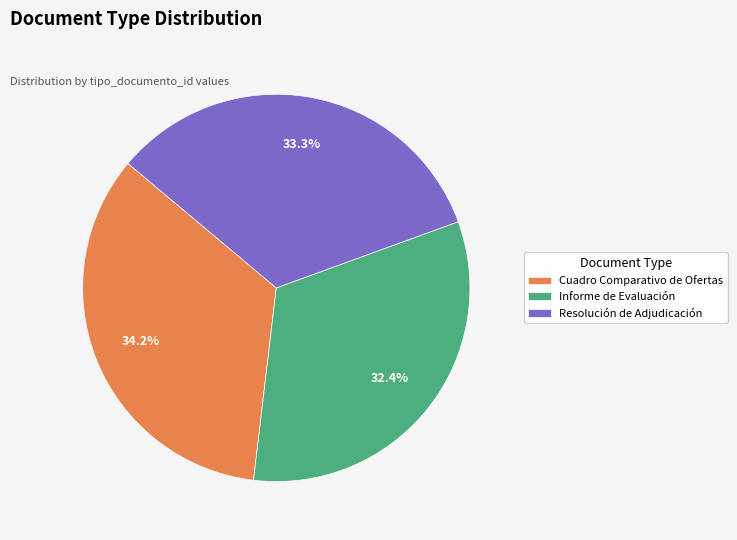

How many slices are in this pie chart?

3